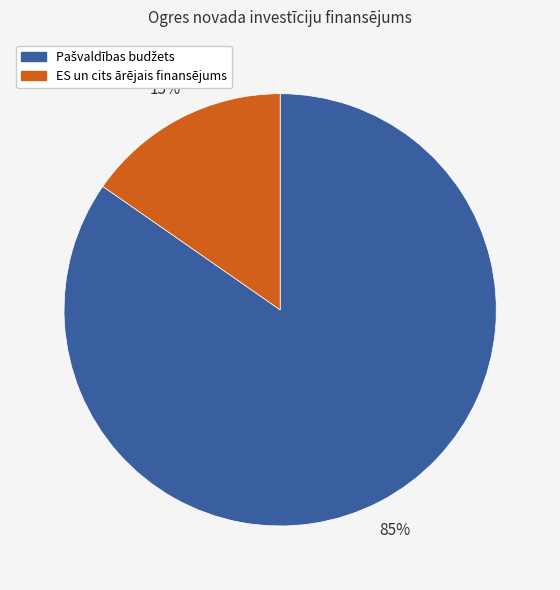

Which category has the smallest portion of the pie?

ES un cits ārējais finansējums